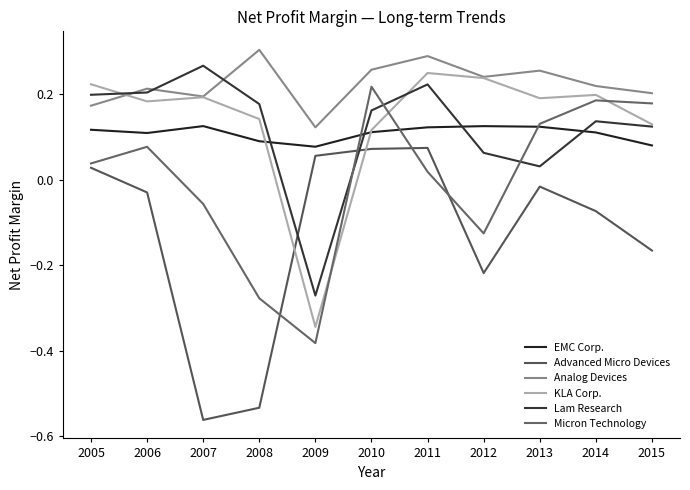

What is the value of the KLA Corp. point at the 6th from the left?

0.1